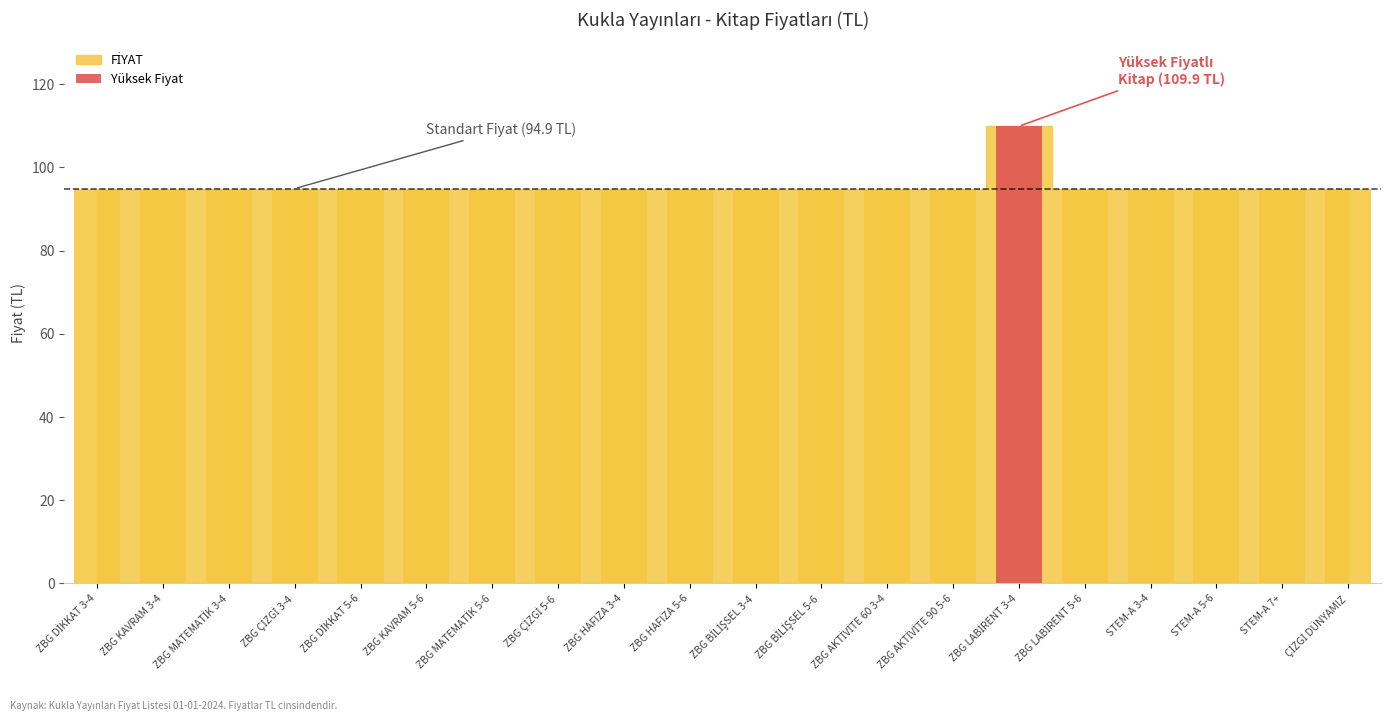

The chart shows a value of 94.9 at ZBG AKTİVİTE 90 5-6. True or false?

True